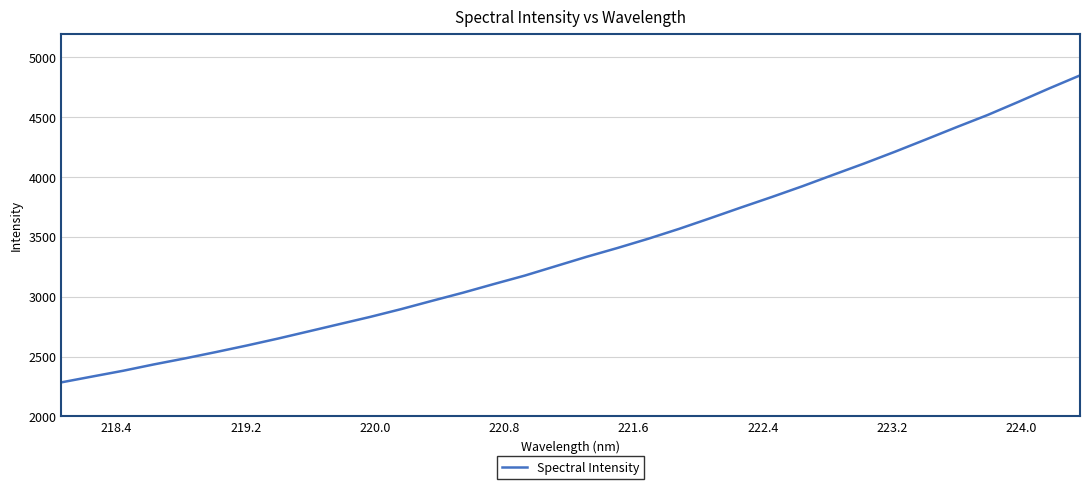

What is the maximum value shown in the chart?

4849.8